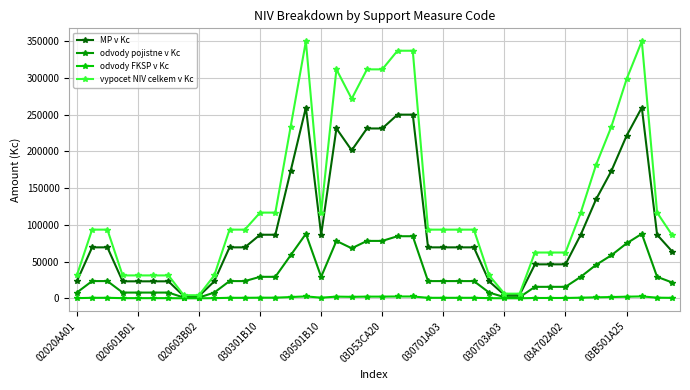

Does the chart display data point markers on the line(s)?

Yes